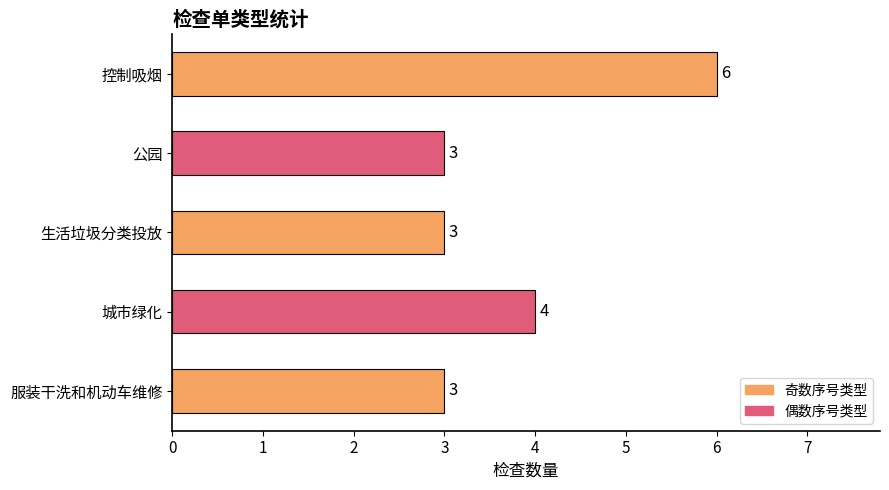

Between 城市绿化 and 控制吸烟, which is larger?

控制吸烟